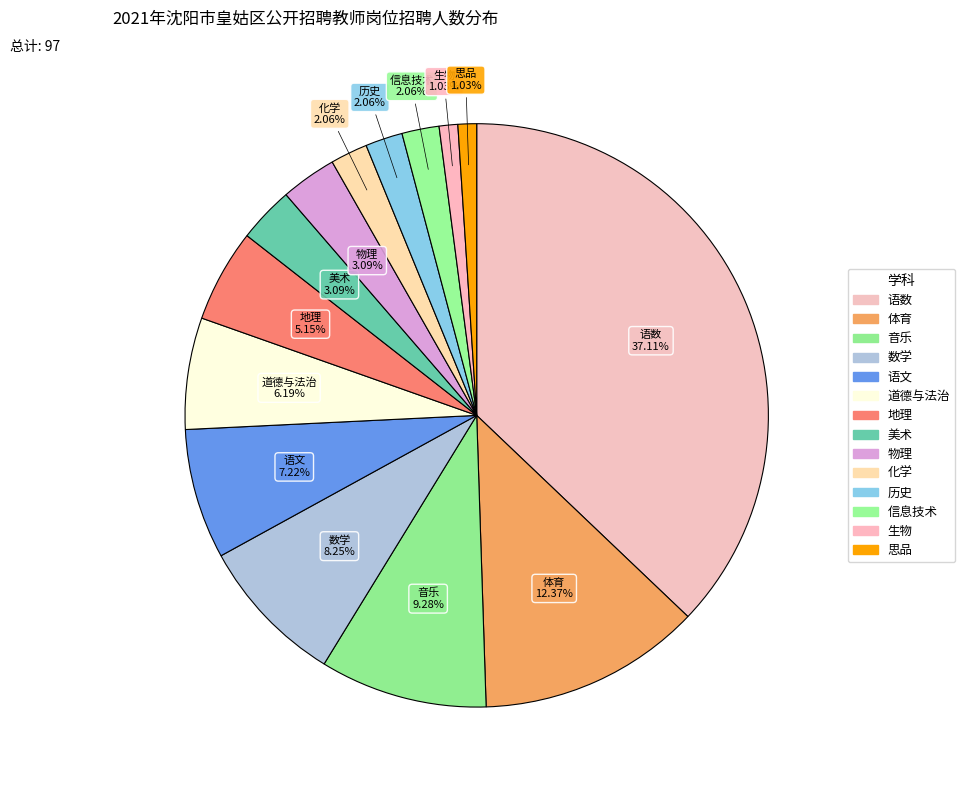

What is the ratio of the value at 生物 to the value at 地理?

0.2